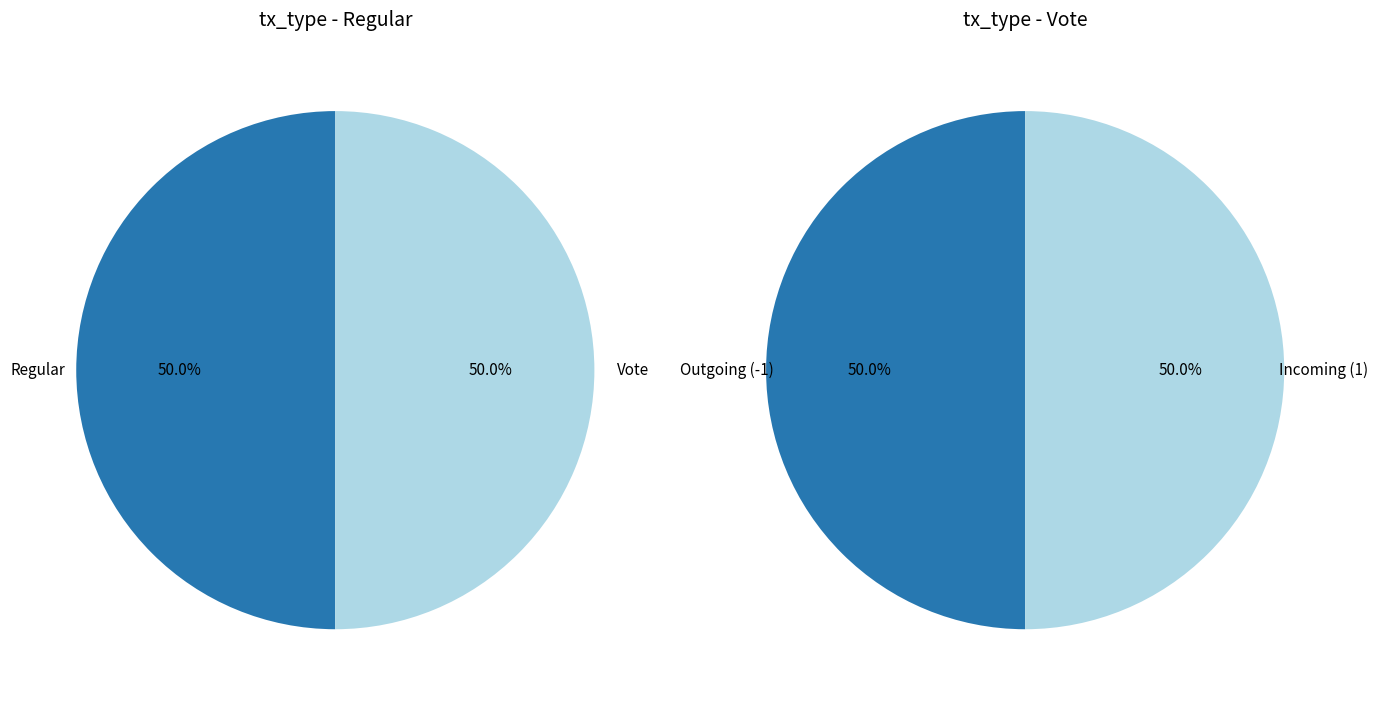

Is the sum of Regular and 2 greater than half?

Yes